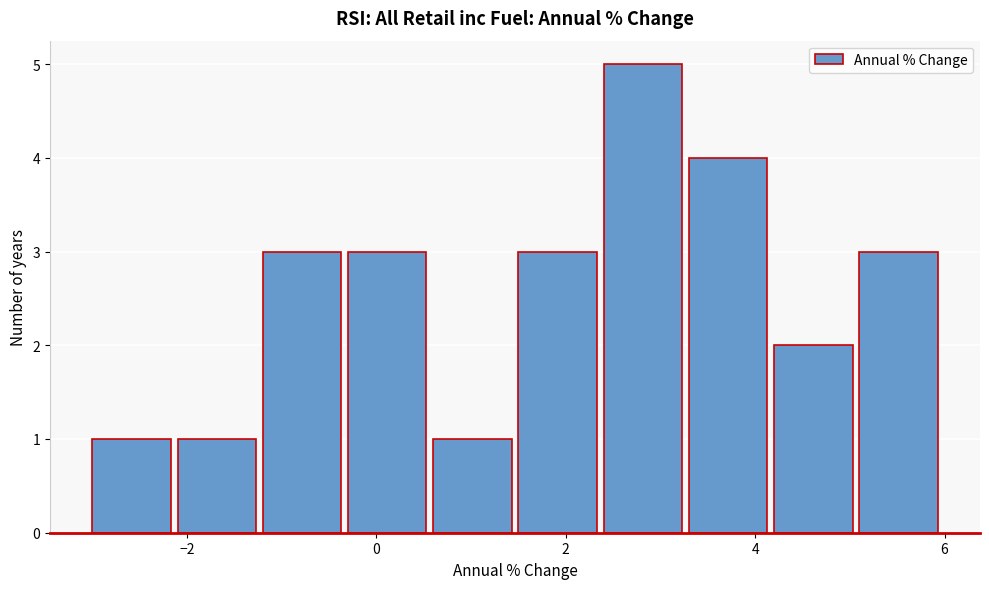

How tall is the bar that spans 3.3 to 4.2 on the x-axis? Neither the bar edges nor the heights are printed on the chart, so give them approximately, as read against the axes.

4